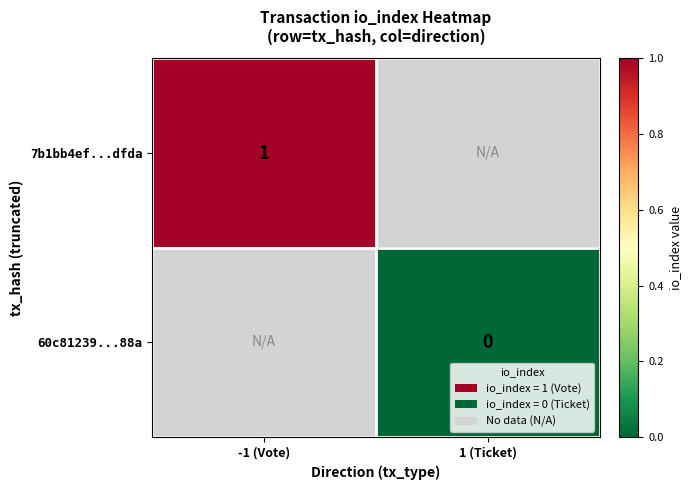

True or false: 7b1bb4ef...dfda has a value of 2 at -1 (Vote).

False